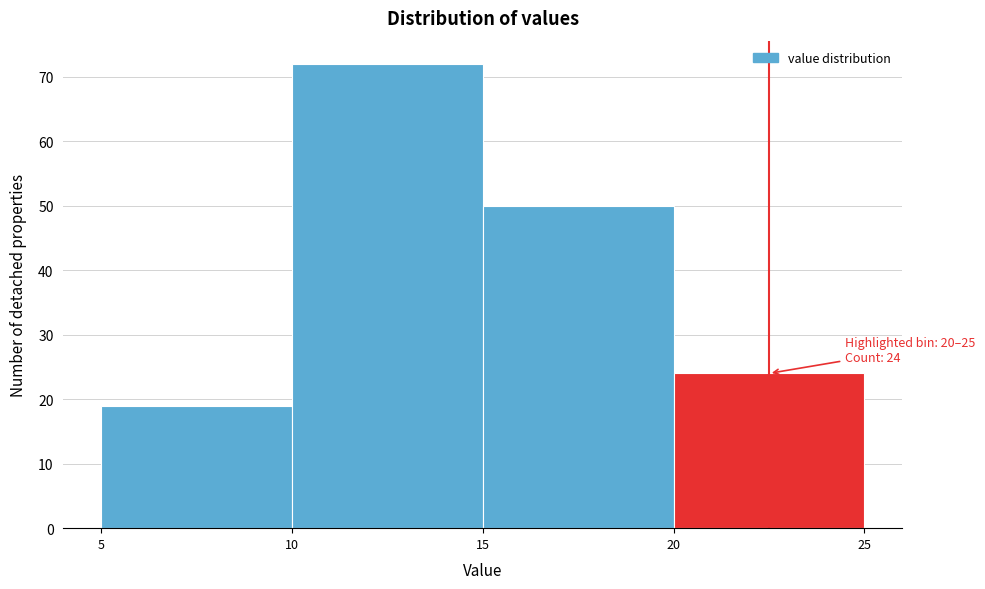

Over which range of the x-axis is the bar tallest?

10 to 15